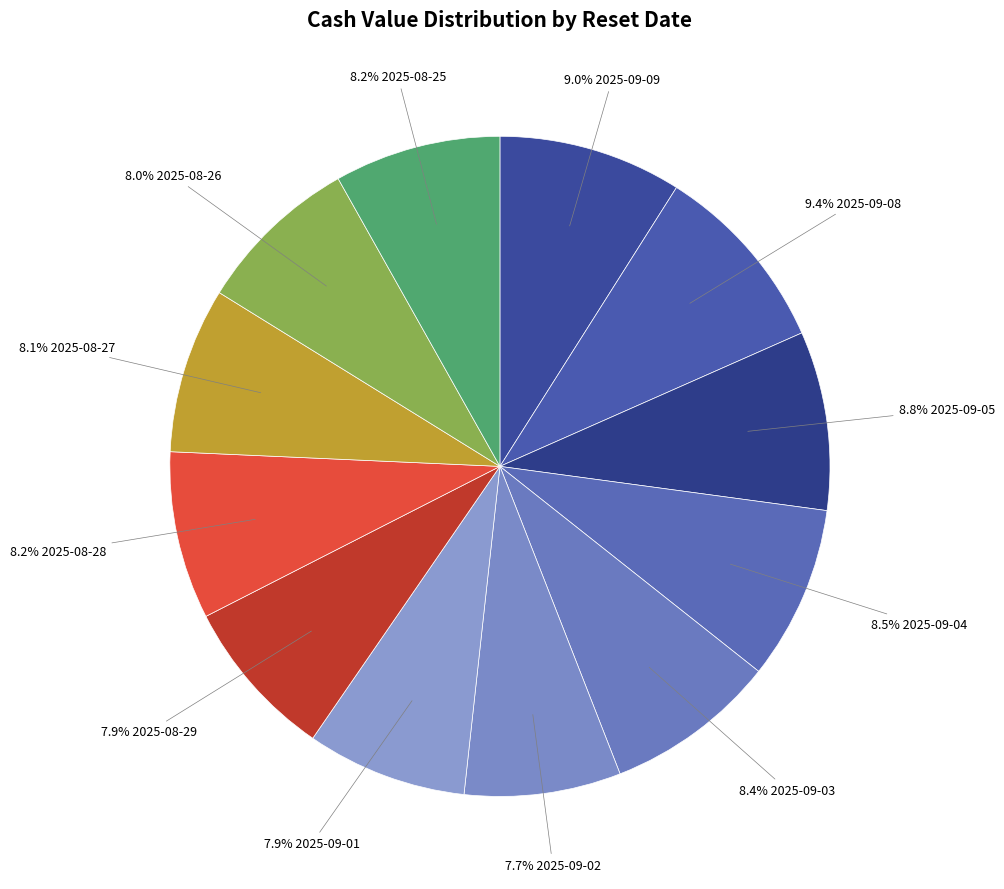

How many segments does this pie chart have?

12